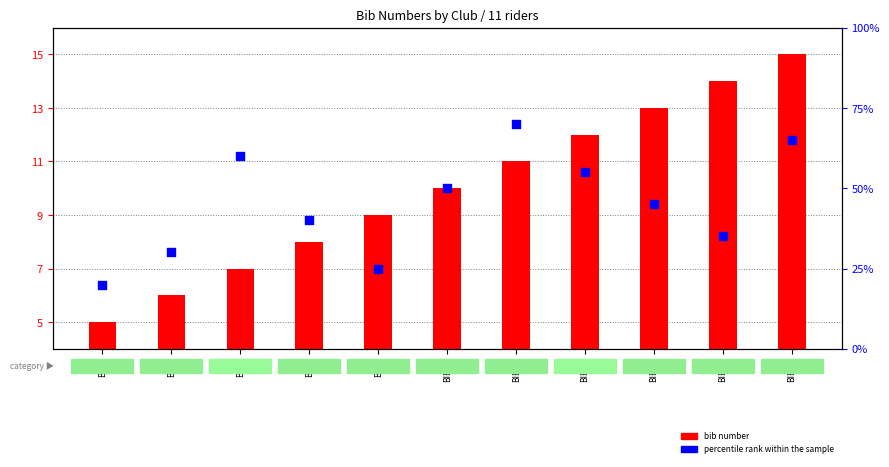

Which series has the largest total across all categories?

percentile rank within the sample